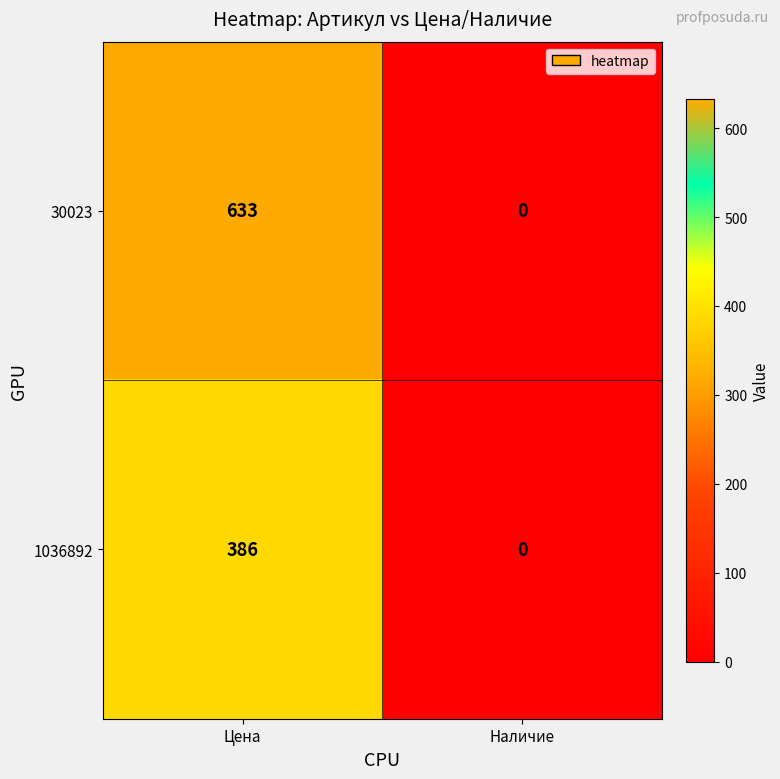

Where is 30023 nearest to the value 316?

Наличие